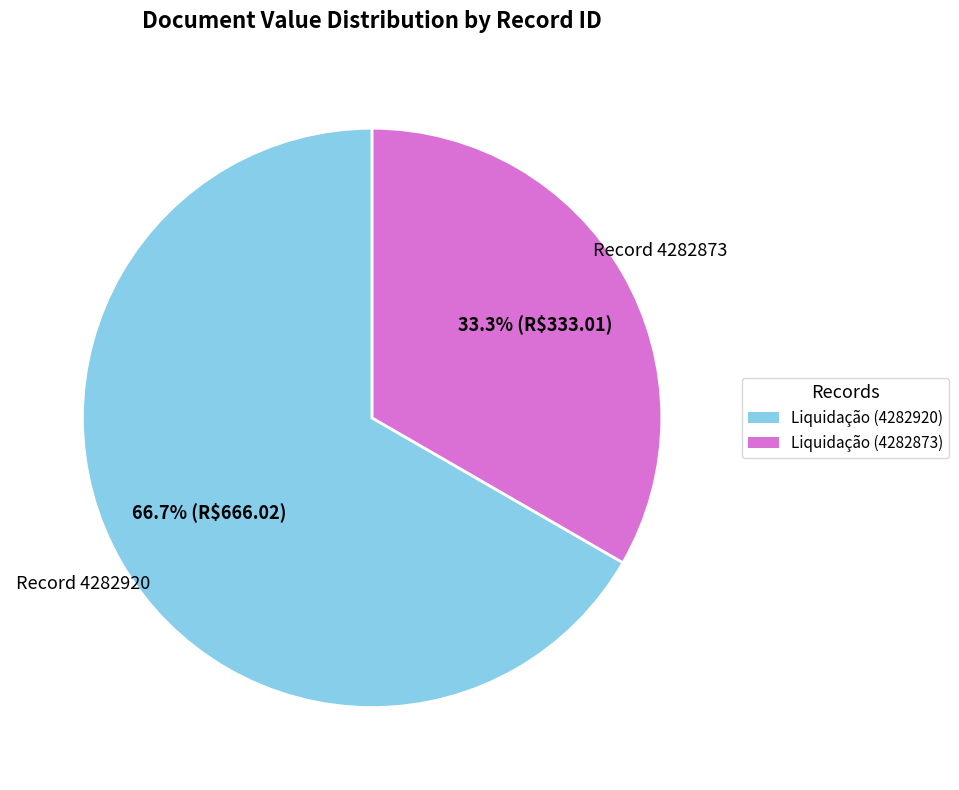

Is there a majority slice in this chart?

Yes